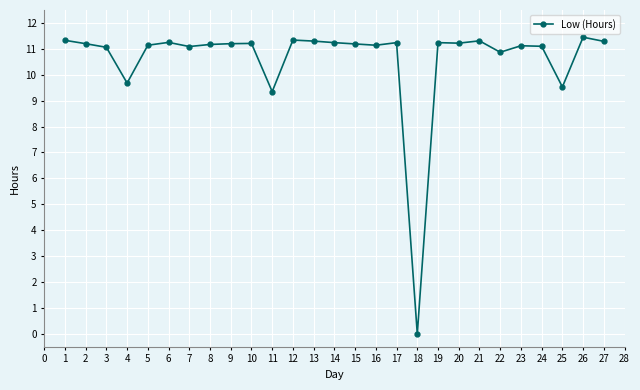

What is the value of the 16th point from the left?

11.1